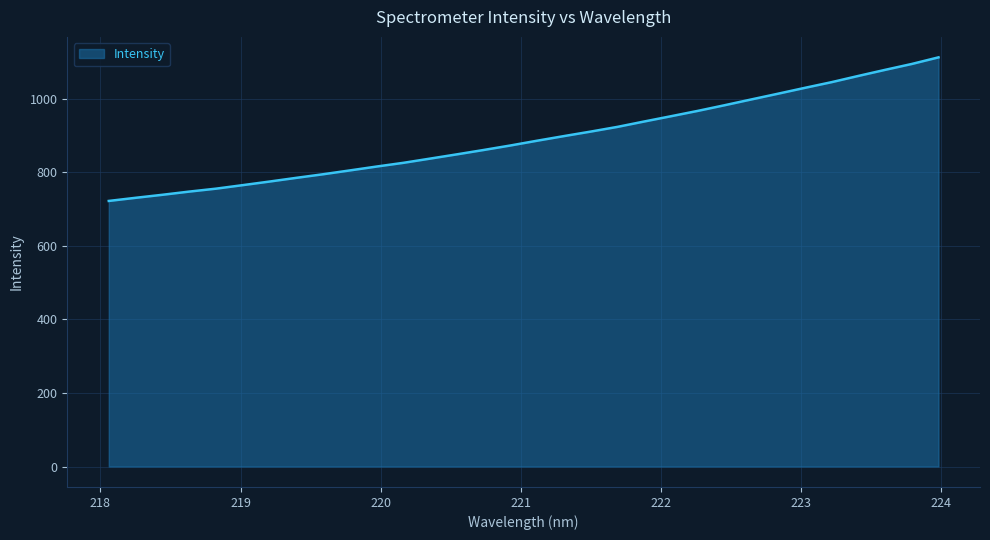

What is the greatest value displayed?

1112.9